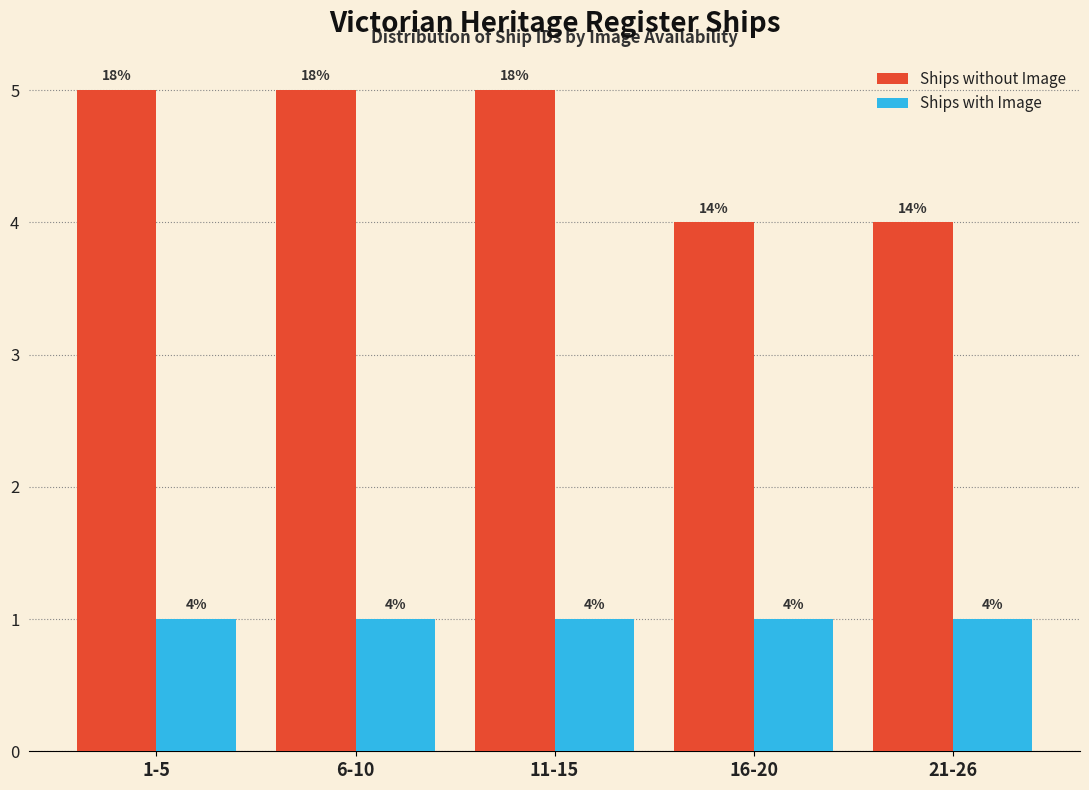

Reading right to left, transcribe all the data shown in this chart.

Ships without Image: 21-26=4	16-20=4	11-15=5	6-10=5	1-5=5
Ships with Image: 21-26=1	16-20=1	11-15=1	6-10=1	1-5=1